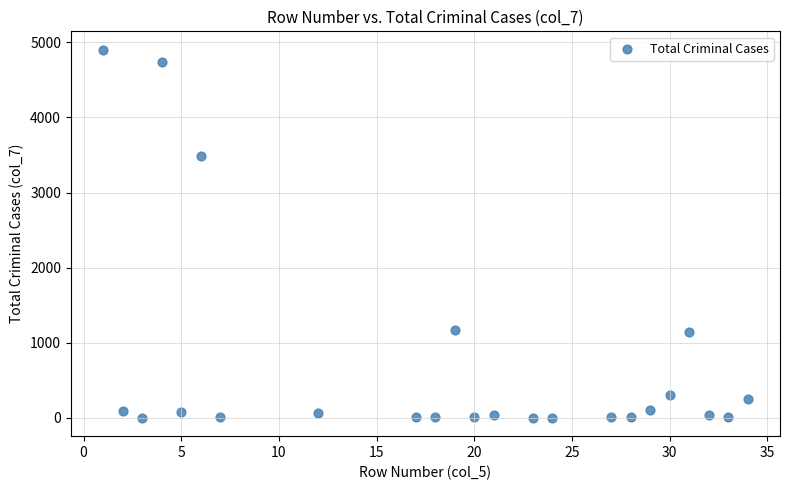

What Y value in the scatter plot is closest to 2451?

3493